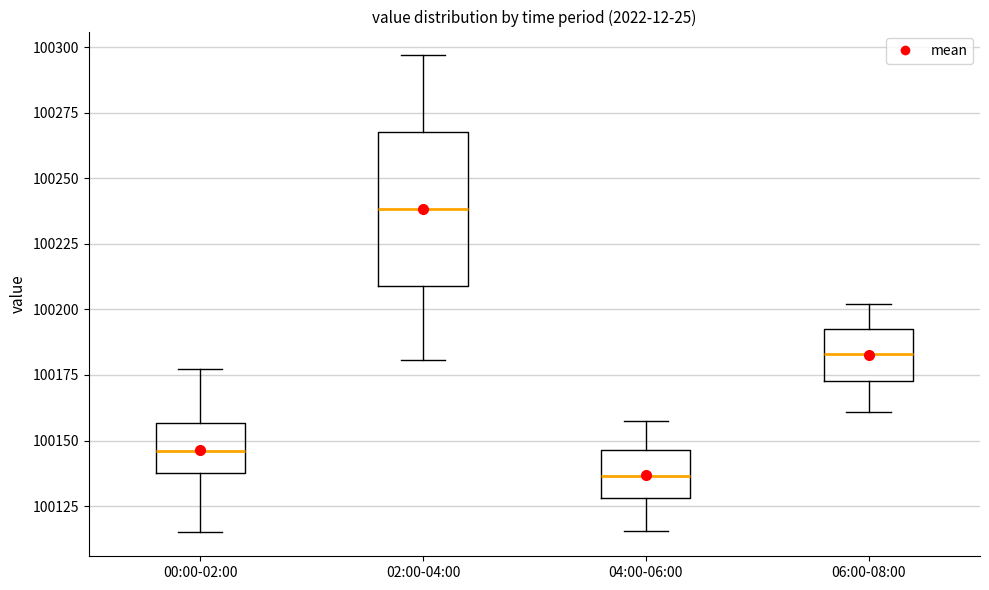

Which box is the tallest, from its lower edge to its upper edge?

02:00-04:00